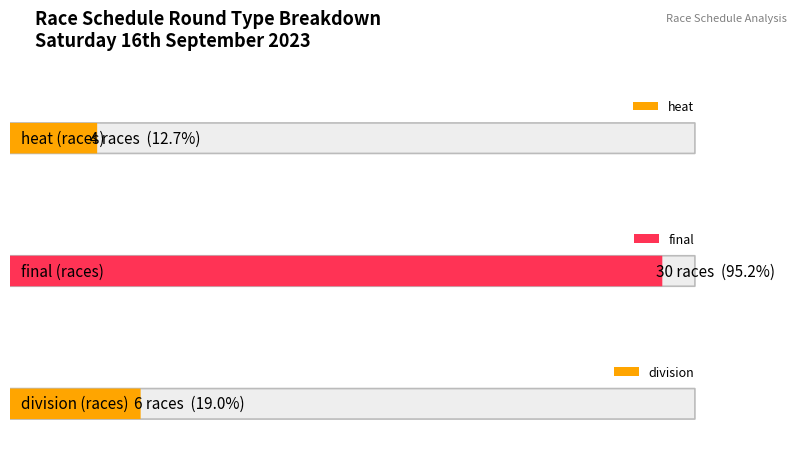

How many bars are there in total?

3